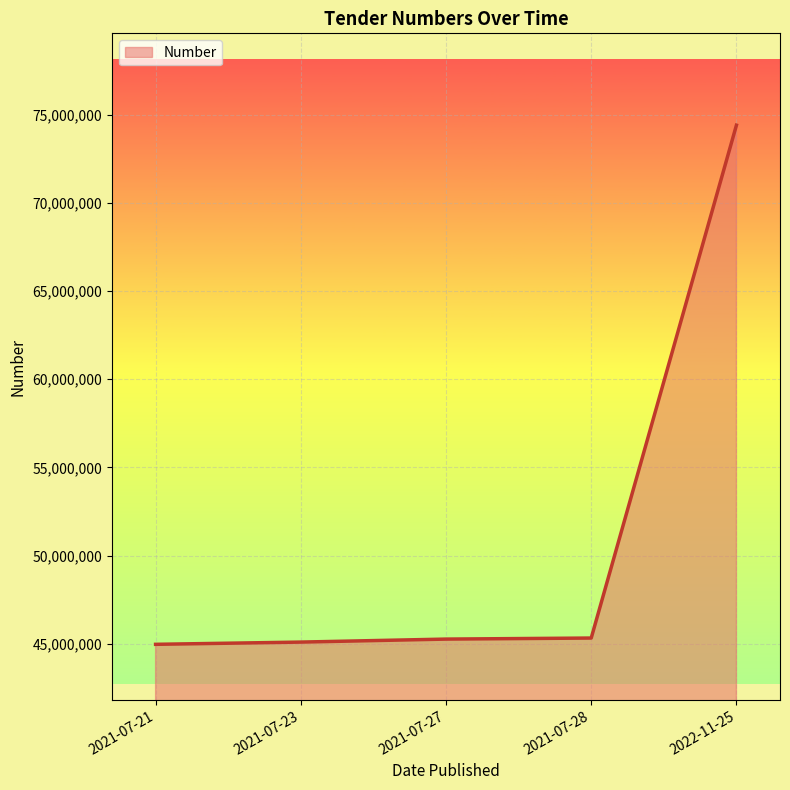

What is the sum of the values at 2021-07-21 and 2021-07-23?

90060186